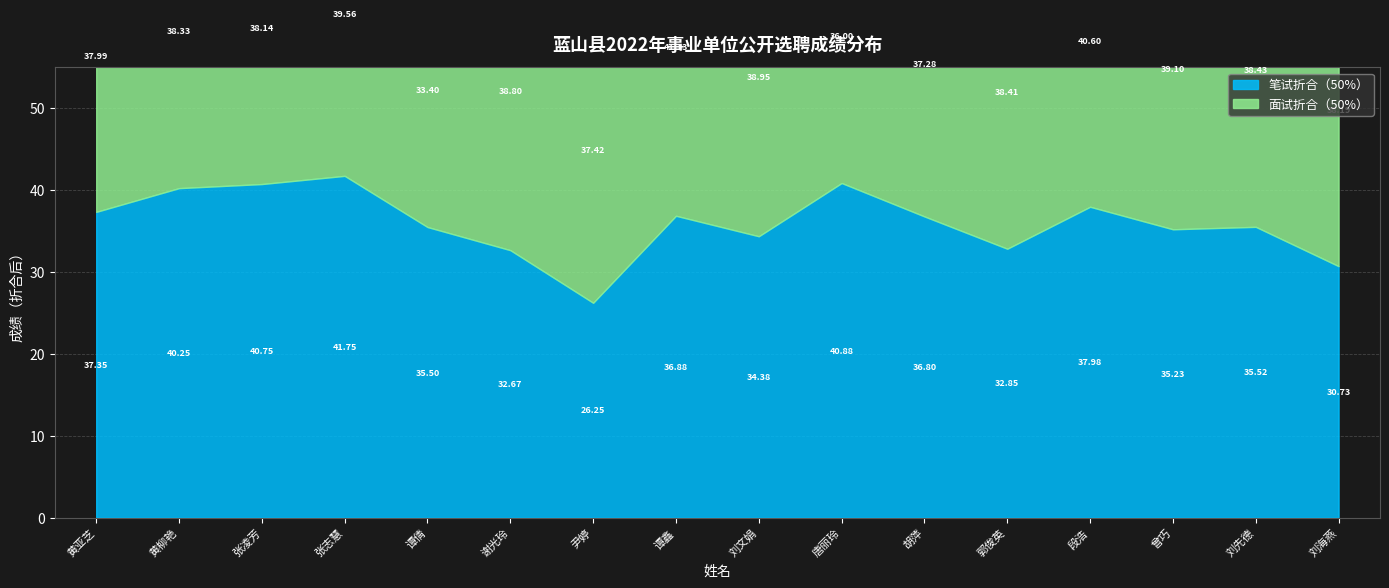

What is the sum of all 笔试折合（50%） values?

575.7